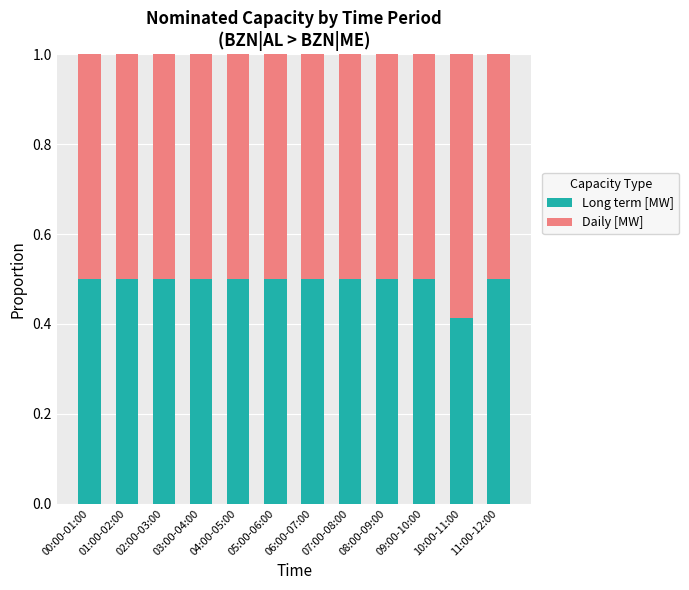

What value does the Long term [MW] series have at 11:00-12:00?

0.5